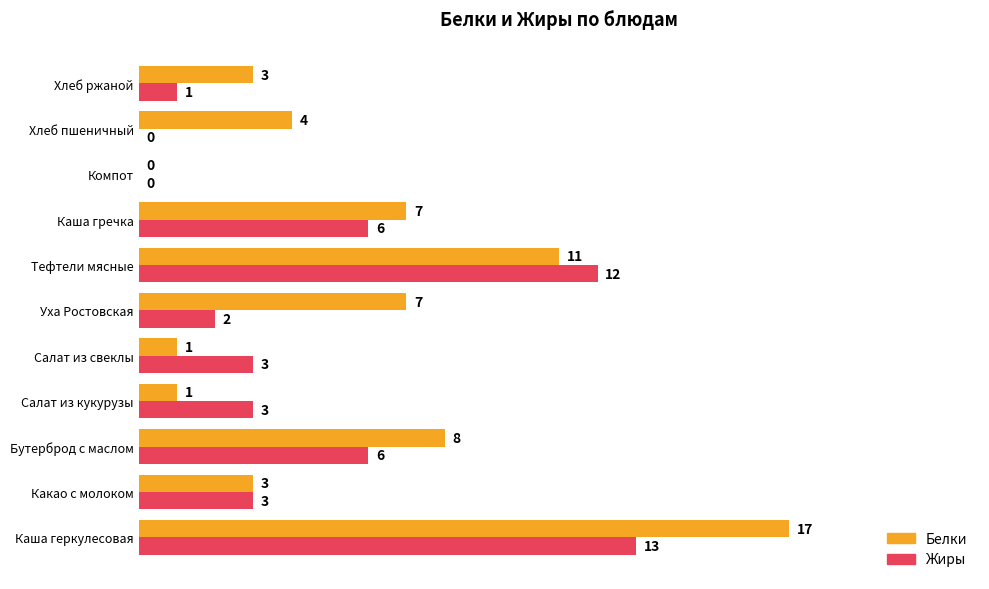

What is the sum of all Жиры values?

49